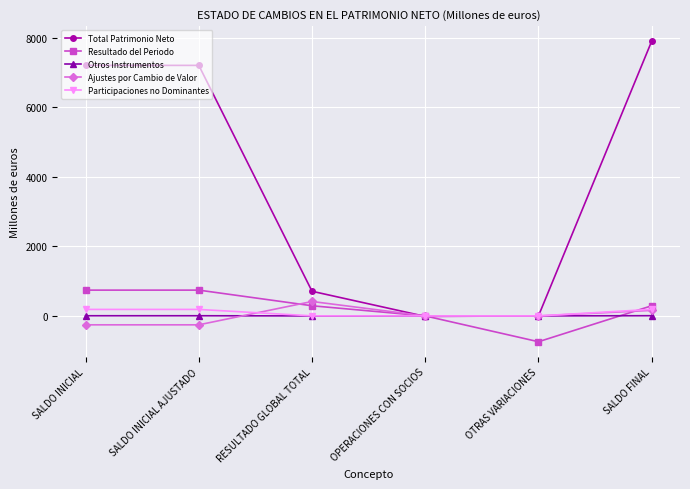

What are all the series names shown in the legend?

Total Patrimonio Neto, Resultado del Periodo, Otros Instrumentos, Ajustes por Cambio de Valor, Participaciones no Dominantes